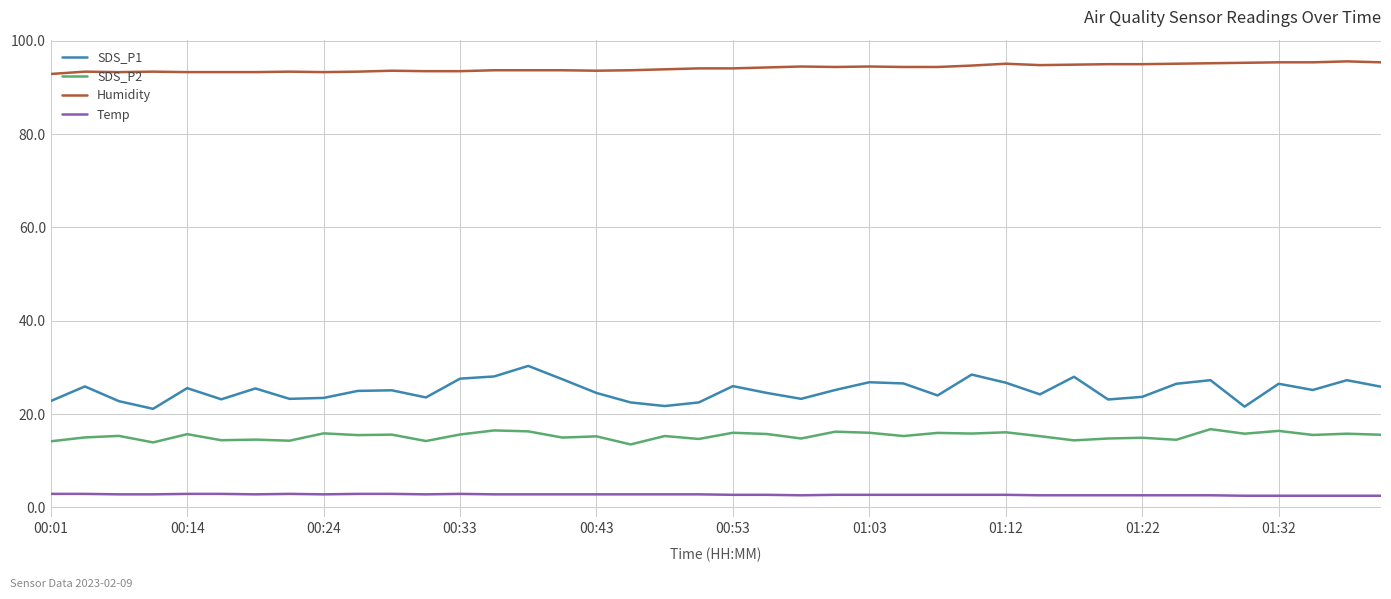

List the series in order of their peak value, lowest first.

Temp, SDS_P2, SDS_P1, Humidity